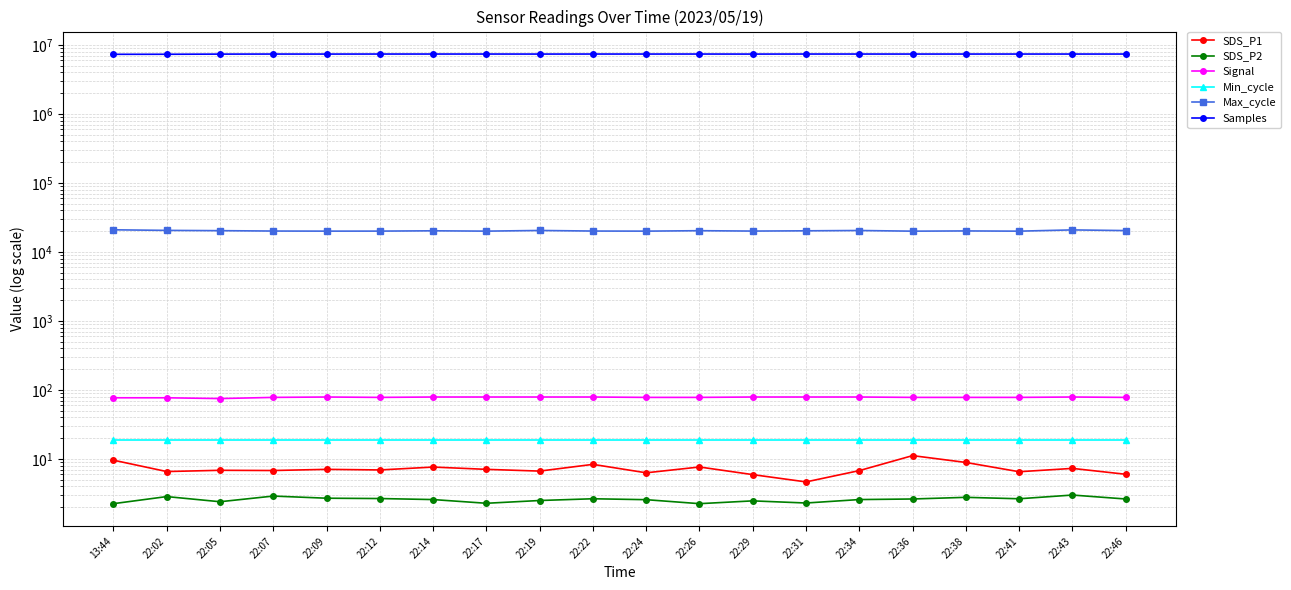

What are all the series names shown in the legend?

SDS_P1, SDS_P2, Signal, Min_cycle, Max_cycle, Samples